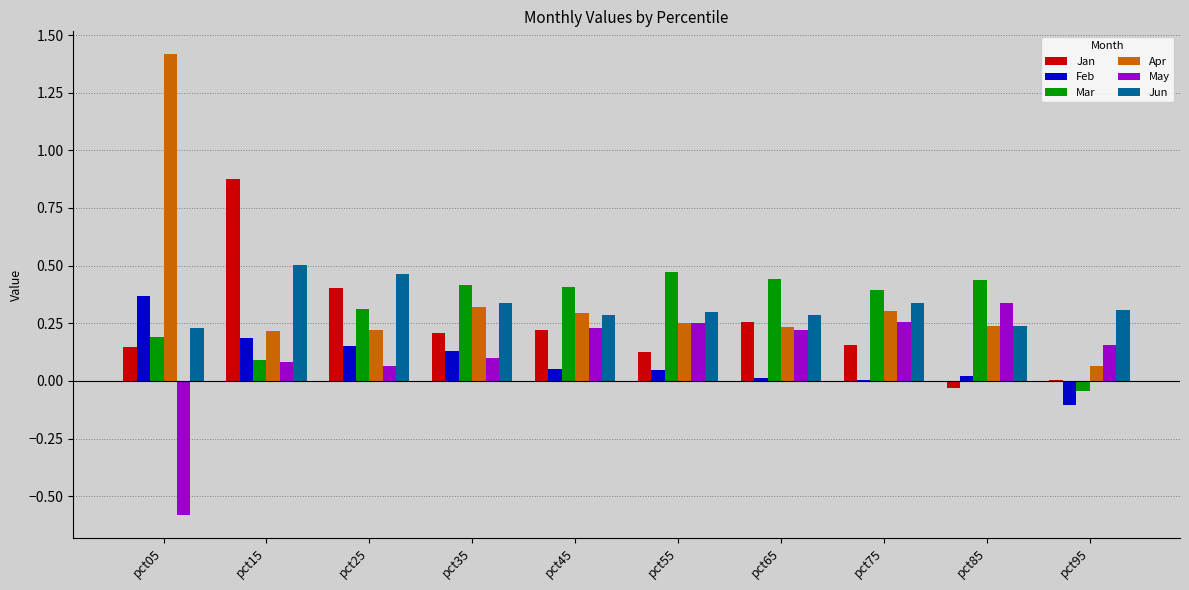

True or false: Jun has a value of 0.3 at pct35.

True